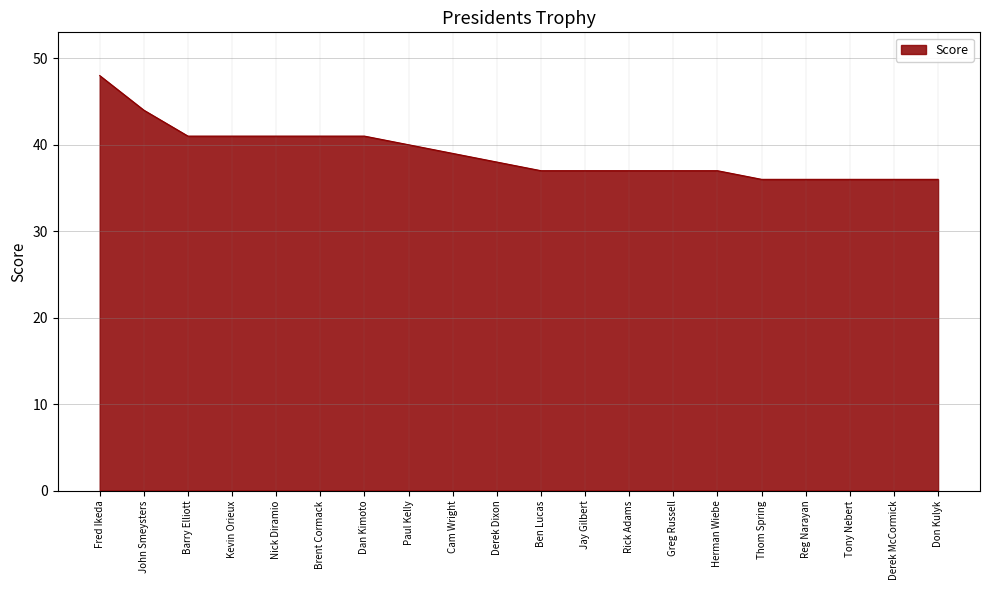

What is the difference between the second highest and minimum values?

8